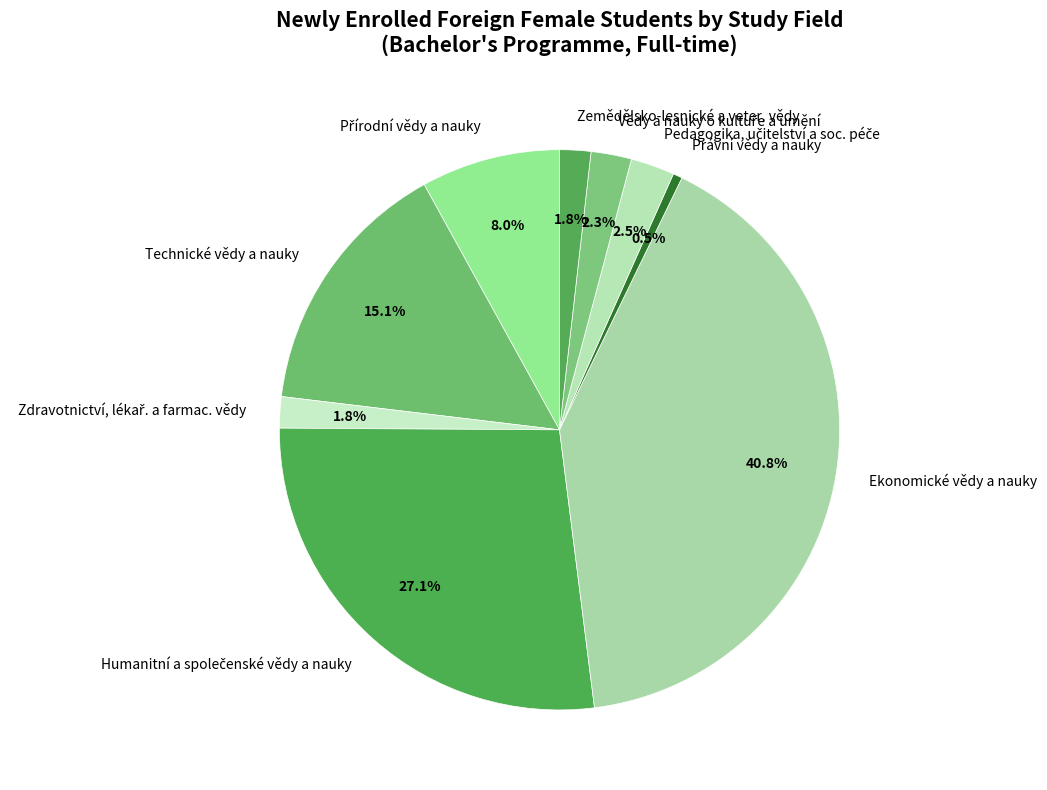

Is there a majority slice in this chart?

No